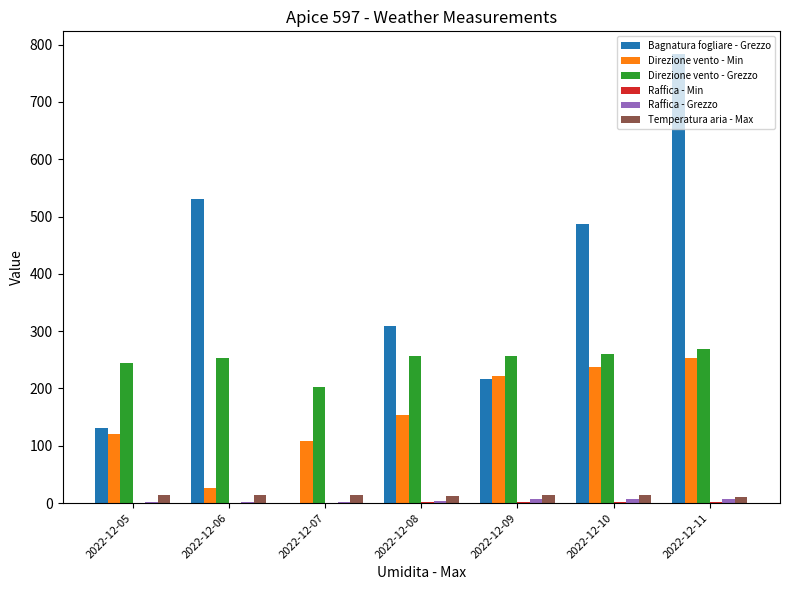

True or false: Bagnatura fogliare - Grezzo has a value of 0.0 at 2022-12-07.

True